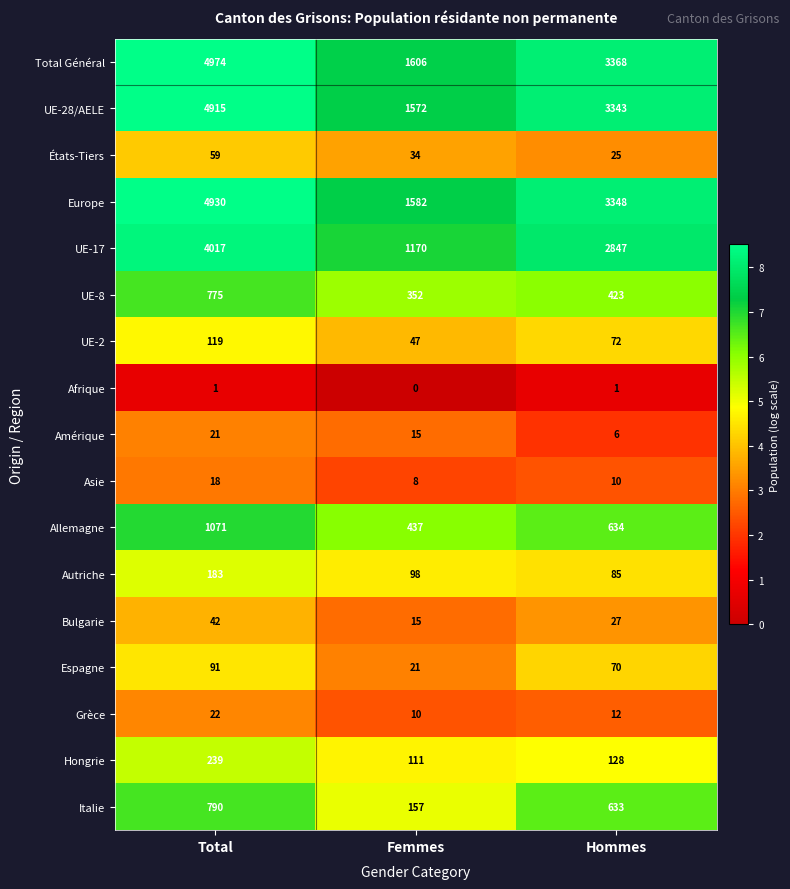

Count the Allemagne values in the range 437 to 1071.

3